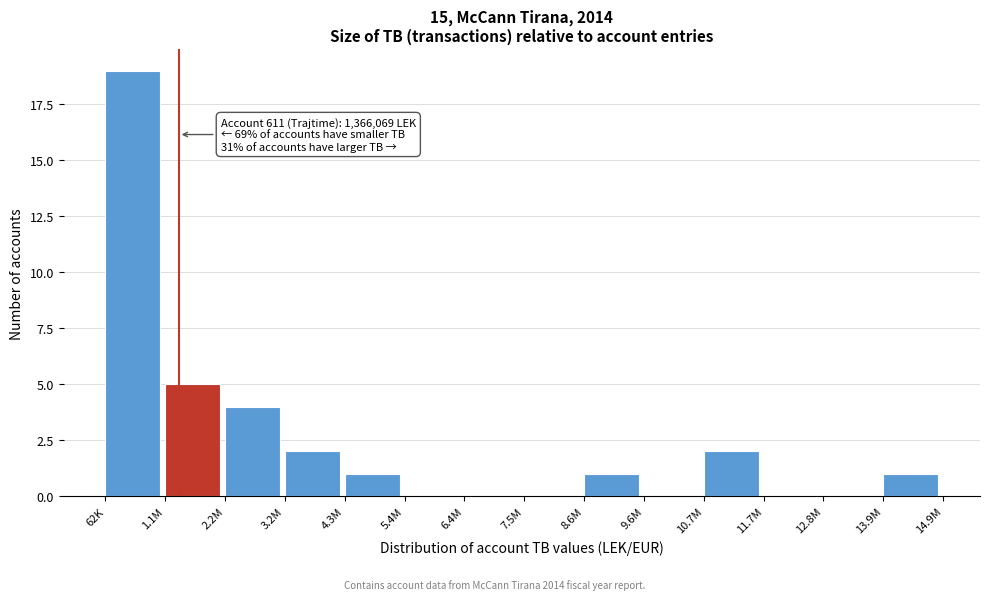

Reading left to right, extract all data points from this chart.

62K=19	1.1M=5	2.2M=4	3.2M=2	4.3M=1	5.4M=0	6.4M=0	7.5M=0	8.6M=1	9.6M=0	10.7M=2	11.7M=0	12.8M=0	13.9M=1